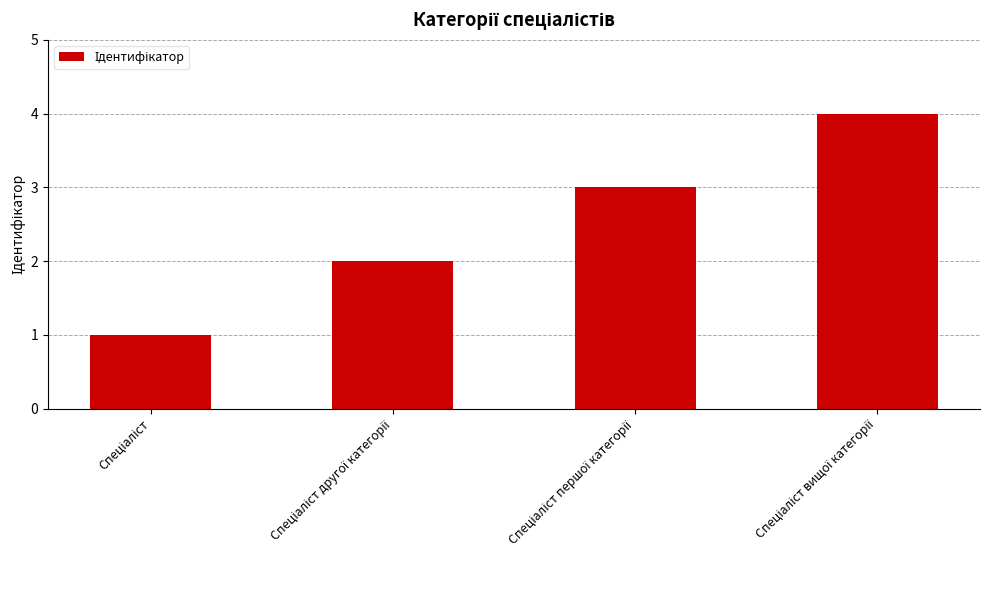

What is the maximum value shown in the chart?

4